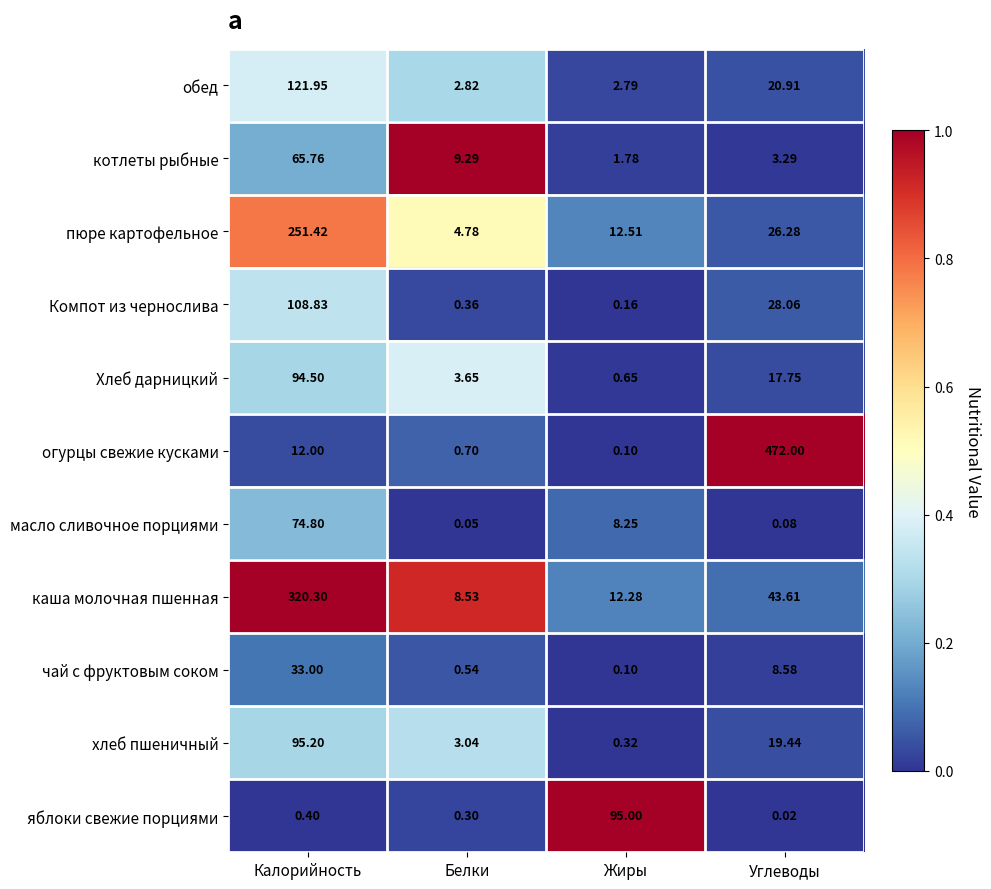

What is the difference between the highest and lowest values at Калорийность?

319.9